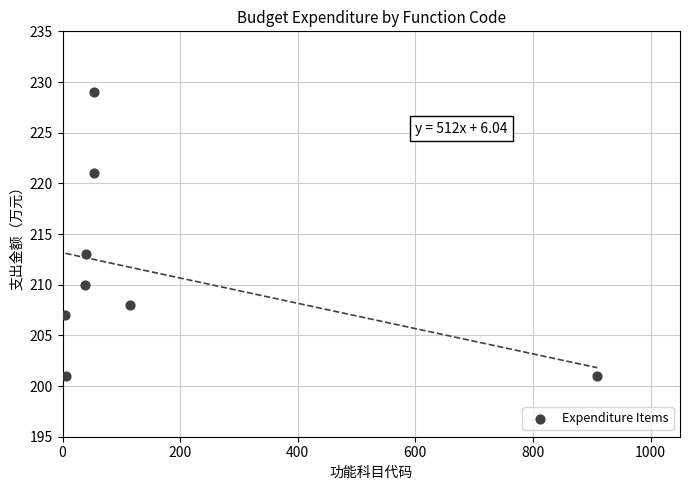

What Y value in the scatter plot is closest to 215?

213